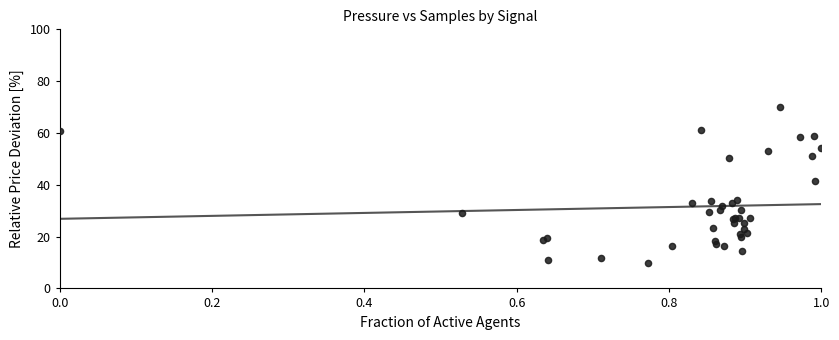

What Y value in the scatter plot is closest to 40?

41.5